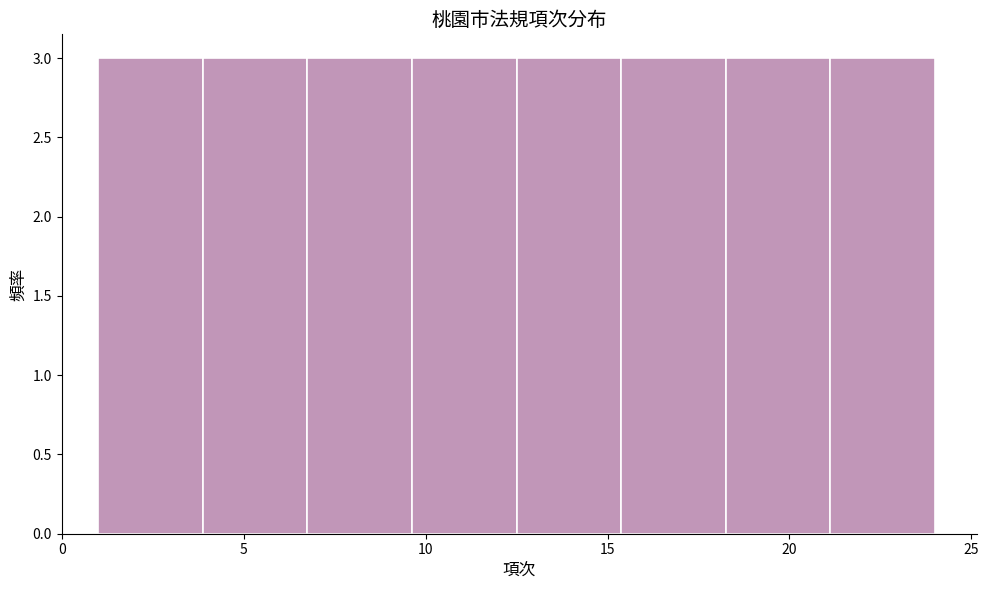

Reading left to right, list every bar in this chart as the range it spans on the x-axis followed by its height. Neither the bar edges nor the heights are printed on the chart, so give them approximately, as read against the axes.

1.0 to 4.0: 3
4.0 to 7.0: 3
7.0 to 9.5: 3
9.5 to 12.5: 3
12.5 to 15.5: 3
15.5 to 18.5: 3
18.5 to 21.0: 3
21.0 to 24.0: 3